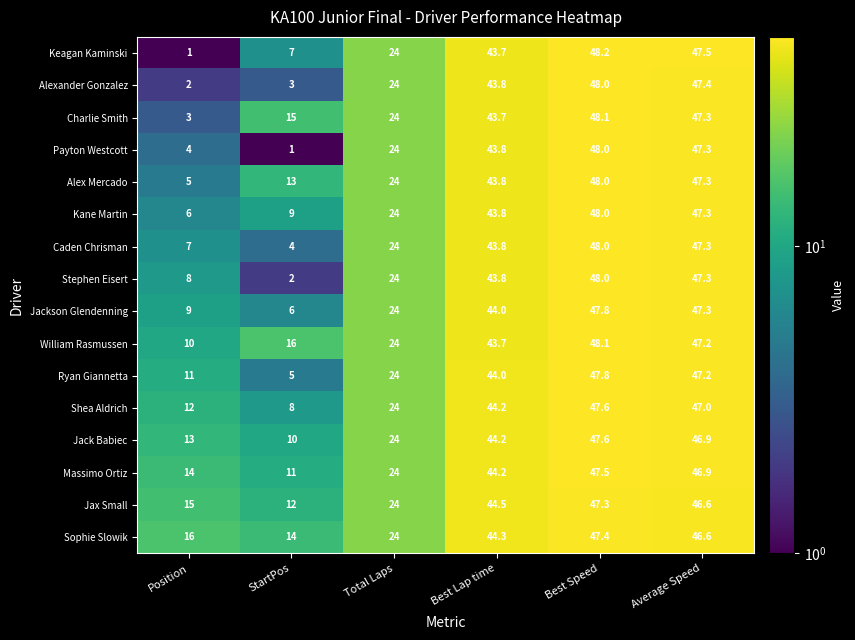

What is the sum of the Shea Aldrich values at Best Speed and Position?

59.6